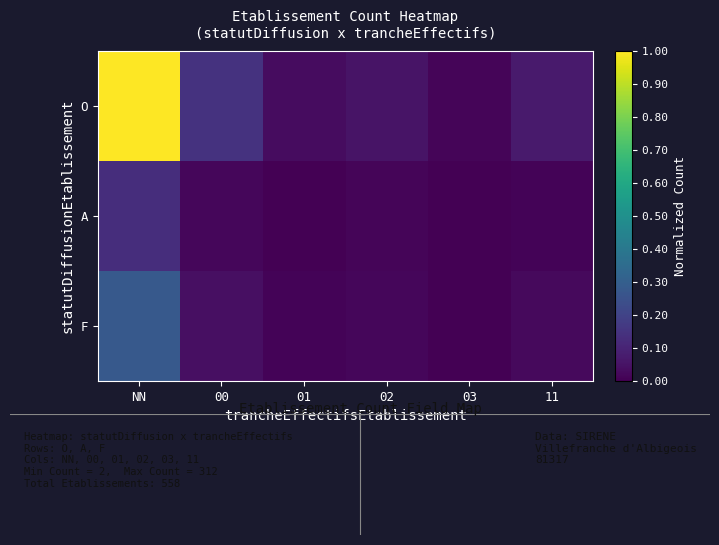

List the series in order of their peak value, highest first.

O, F, A